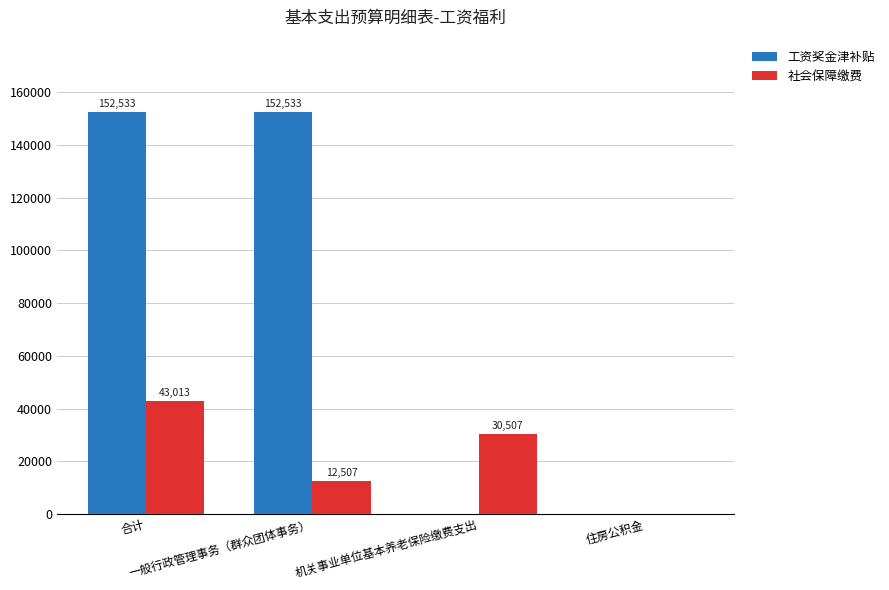

What is the highest value of the 社会保障缴费 series?

43013.3